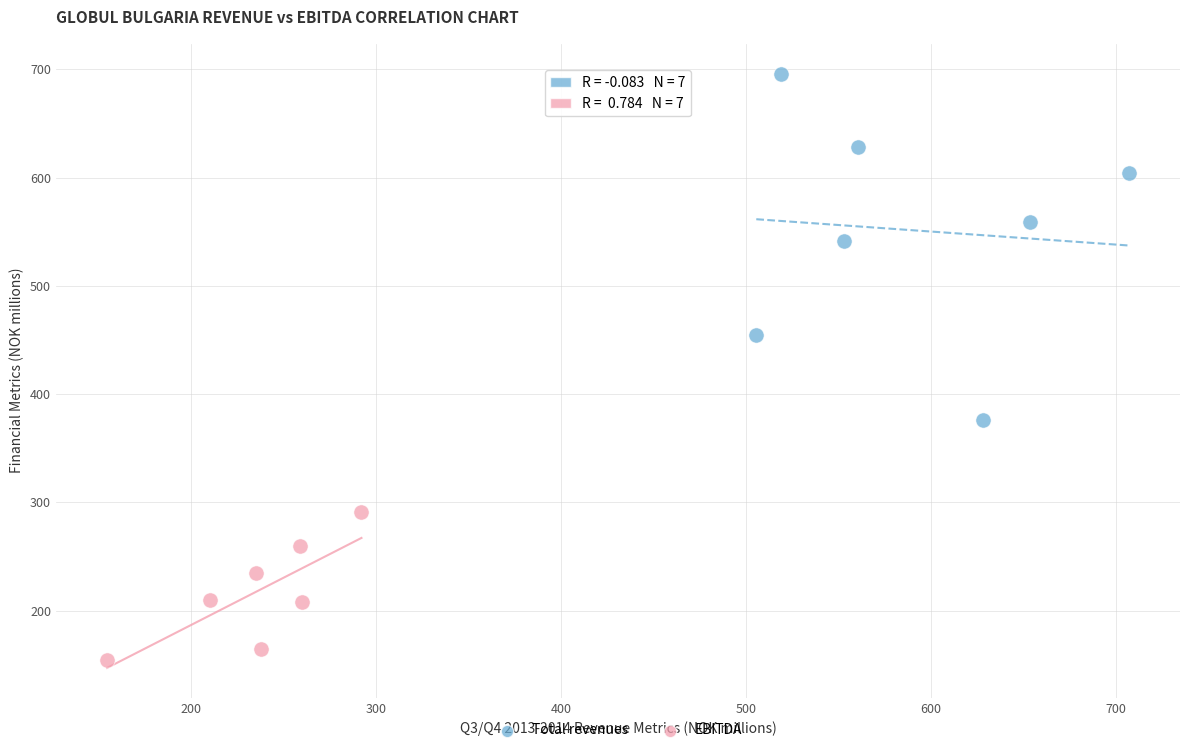

Which series contains the lowest Y value?

EBITDA